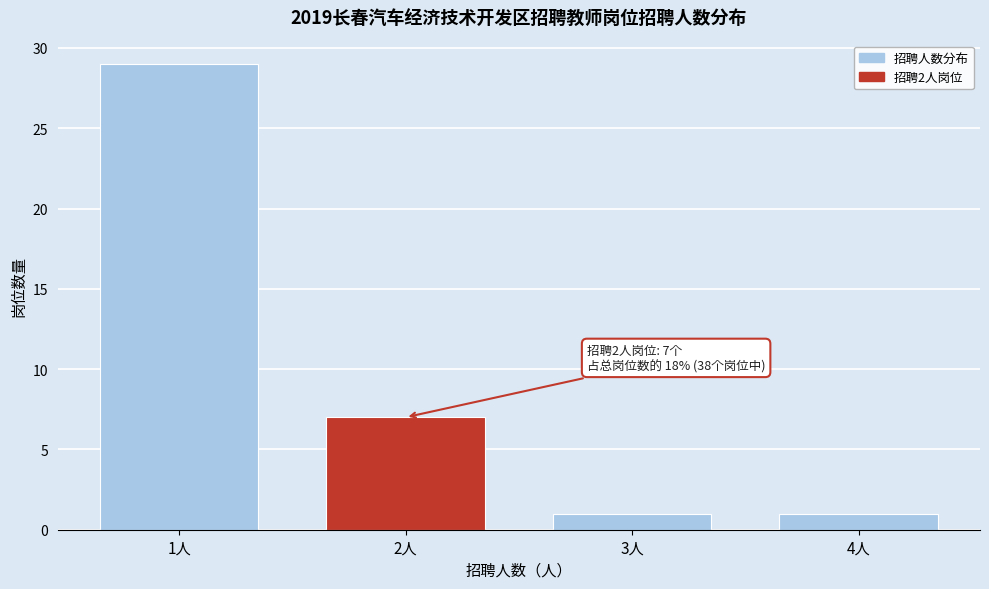

Reading right to left, extract all data points from this chart.

4人=1	3人=1	2人=7	1人=29